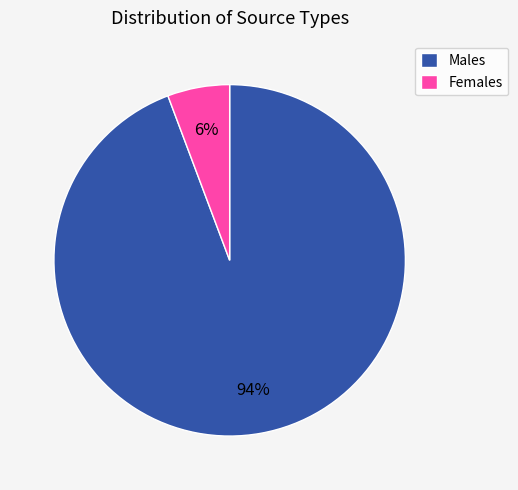

Is the sum of Males and Females greater than half?

Yes